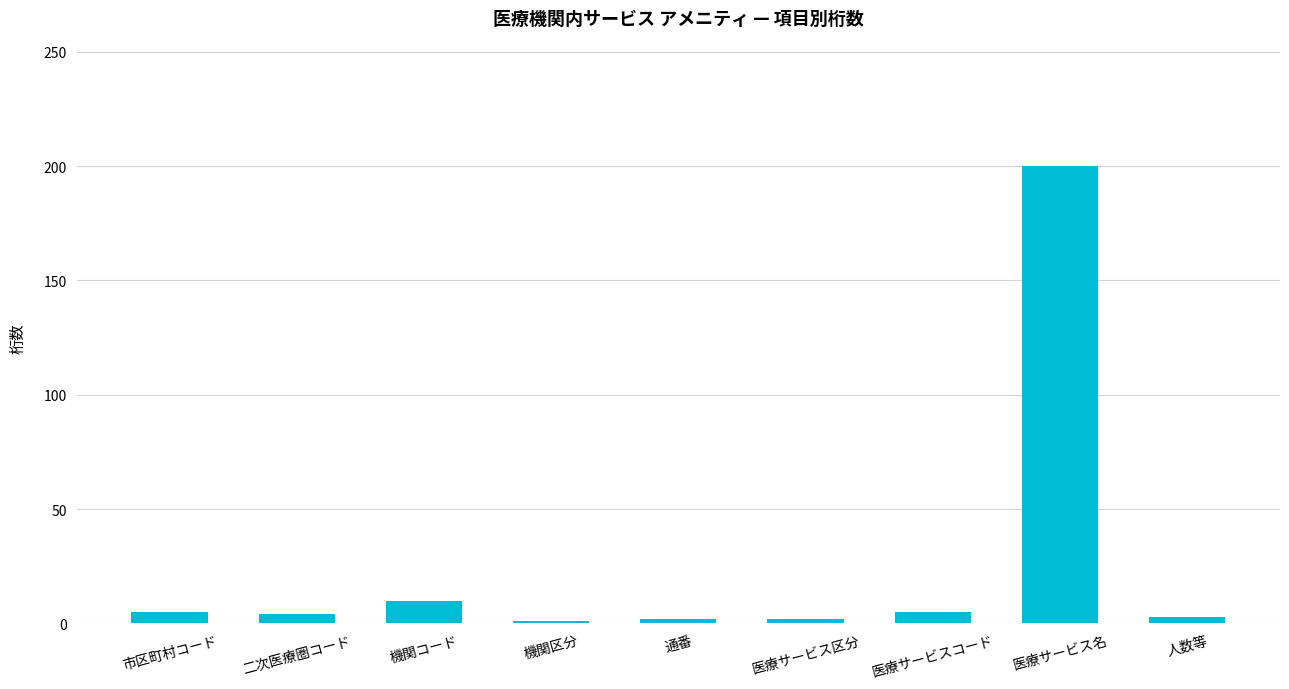

What is the difference between the second highest and second lowest values?

8